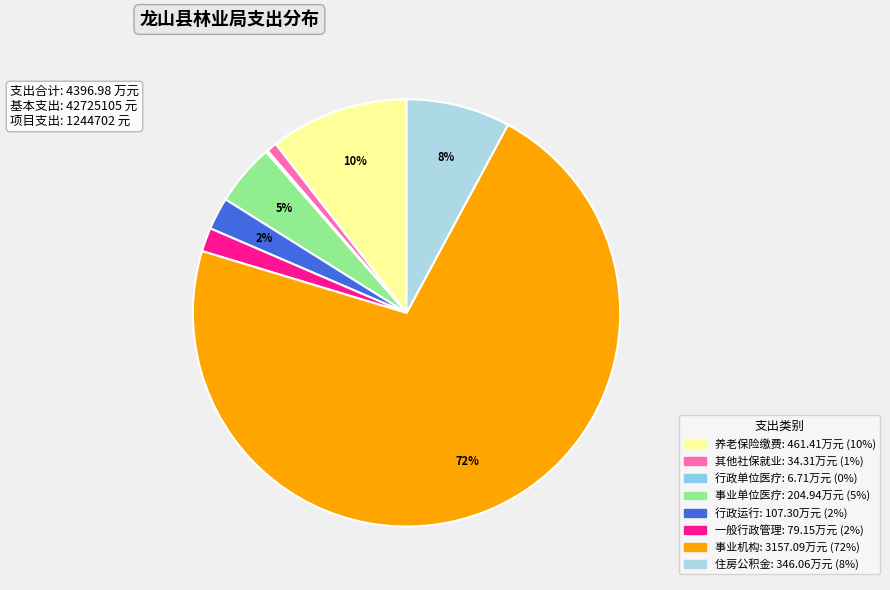

To the nearest percent, what is the difference between the largest and smallest slice percentages?

72%